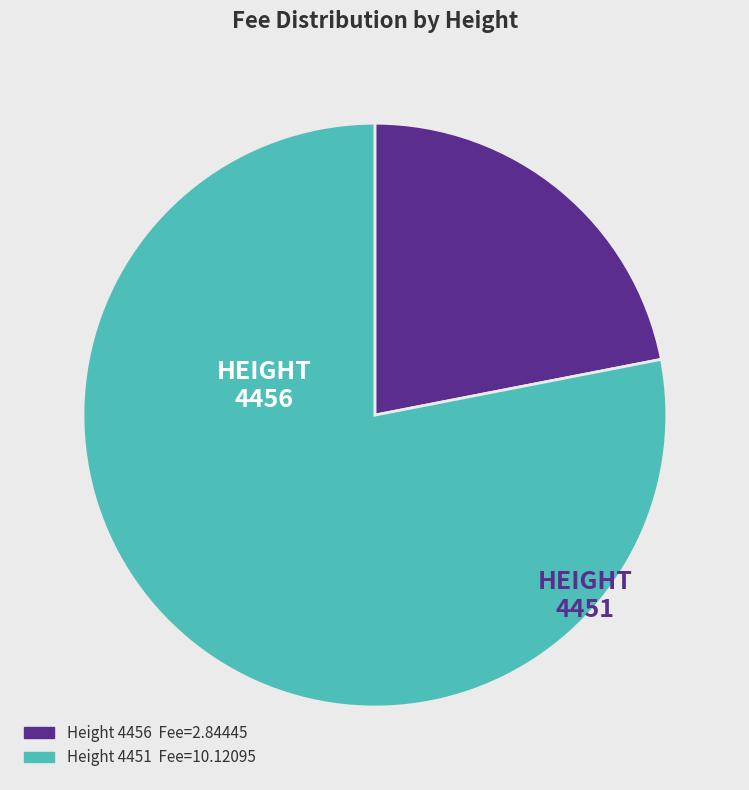

Is Height 4456 the majority of the pie?

No